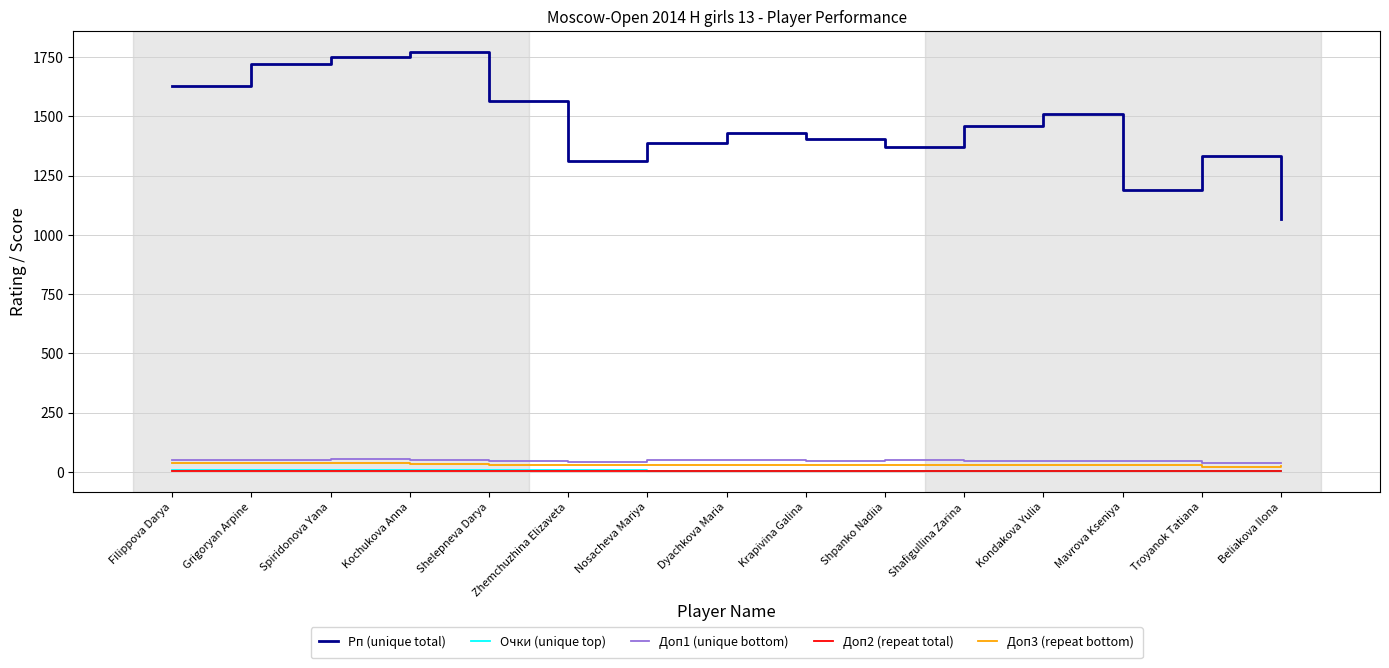

True or false: Рп (unique total) and Очки (unique top) intersect in this chart.

False